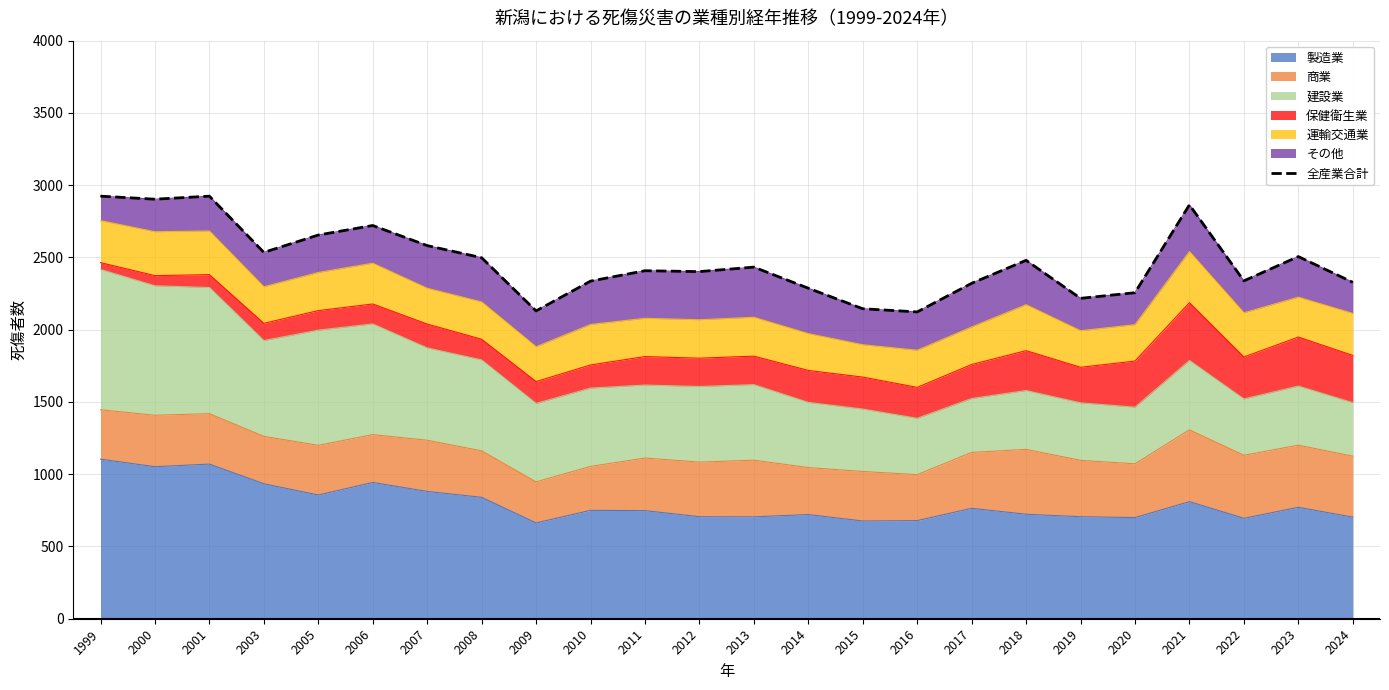

Count the number of values greater than 2433.

11